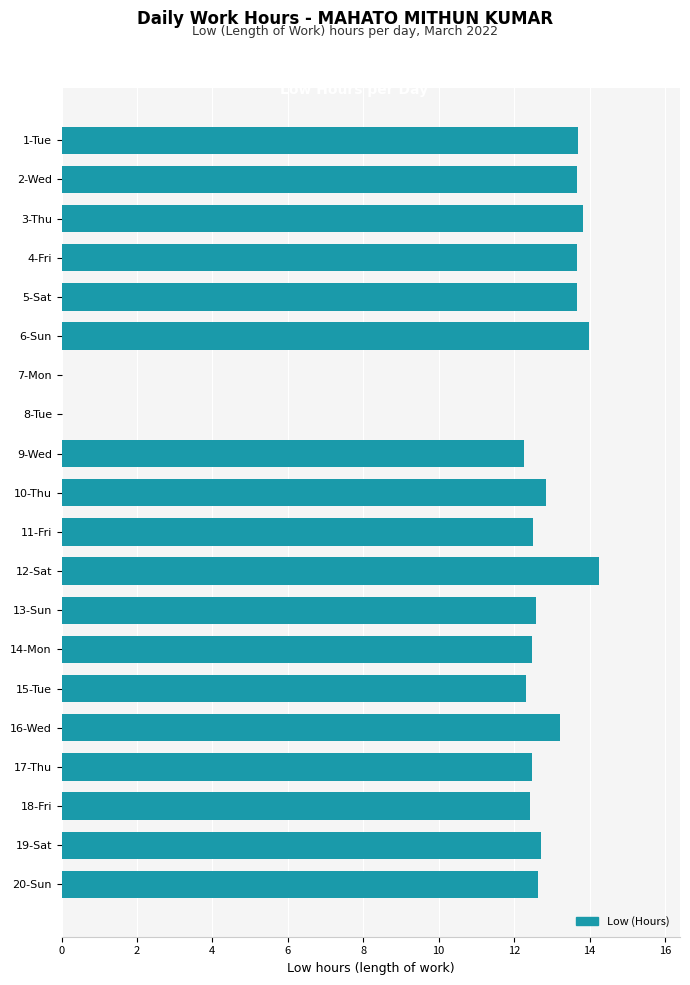

The chart shows a value of 20.1 at 19-Sat. True or false?

False